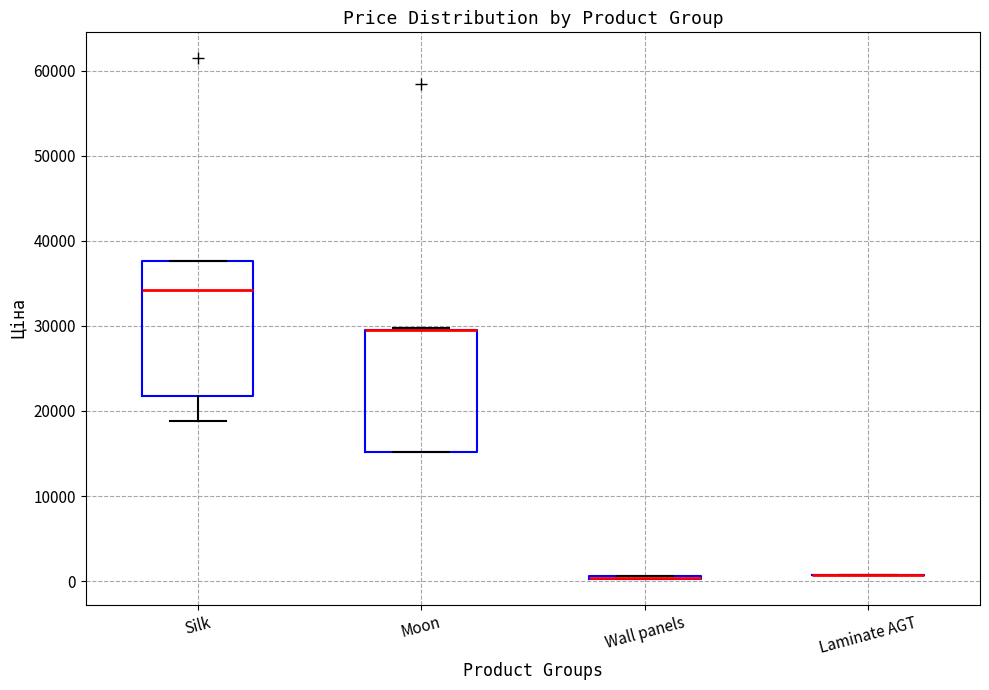

Reading left to right, transcribe this box plot: for each box, give where its median line is, the range the box spans, and where its two whiskers end, as read against the y-axis. The values are not printed on the chart, so give them approximately, as read against the axis.

Silk: median 34000, box 22000 to 38000, whiskers 19000 to 38000
Moon: median 29000 (drawn on the box's upper edge), box 15000 to 29000, whiskers 15000 to 30000
Wall panels: box collapsed to a line at 0, whiskers 0 to 1000
Laminate AGT: box collapsed to a line at 1000, whiskers 1000 to 1000